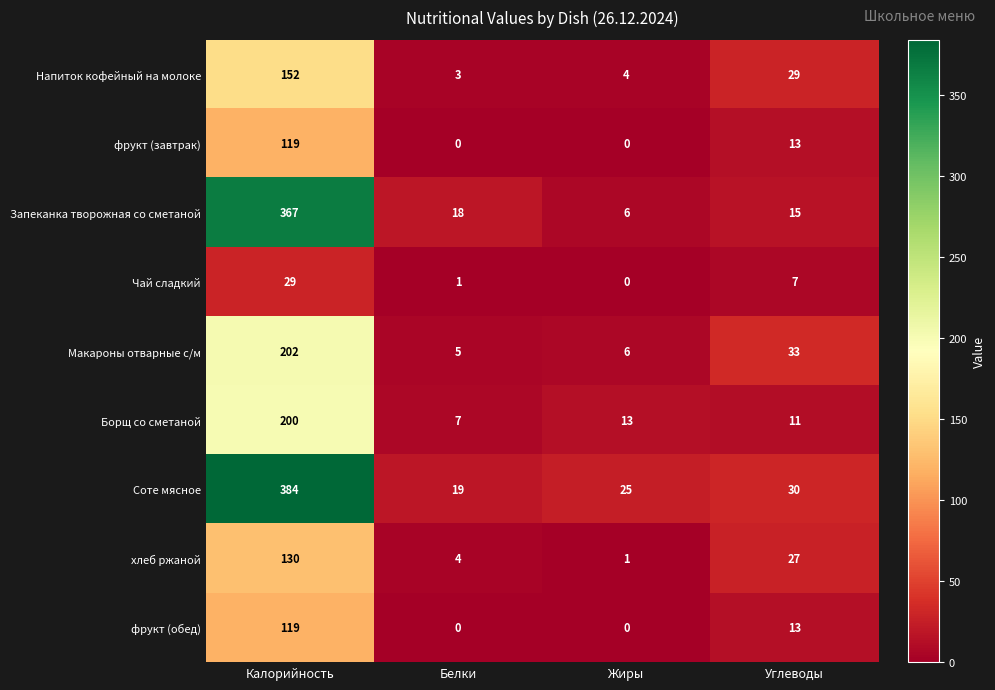

The value of Напиток кофейный на молоке at Жиры is 7. True or false?

False